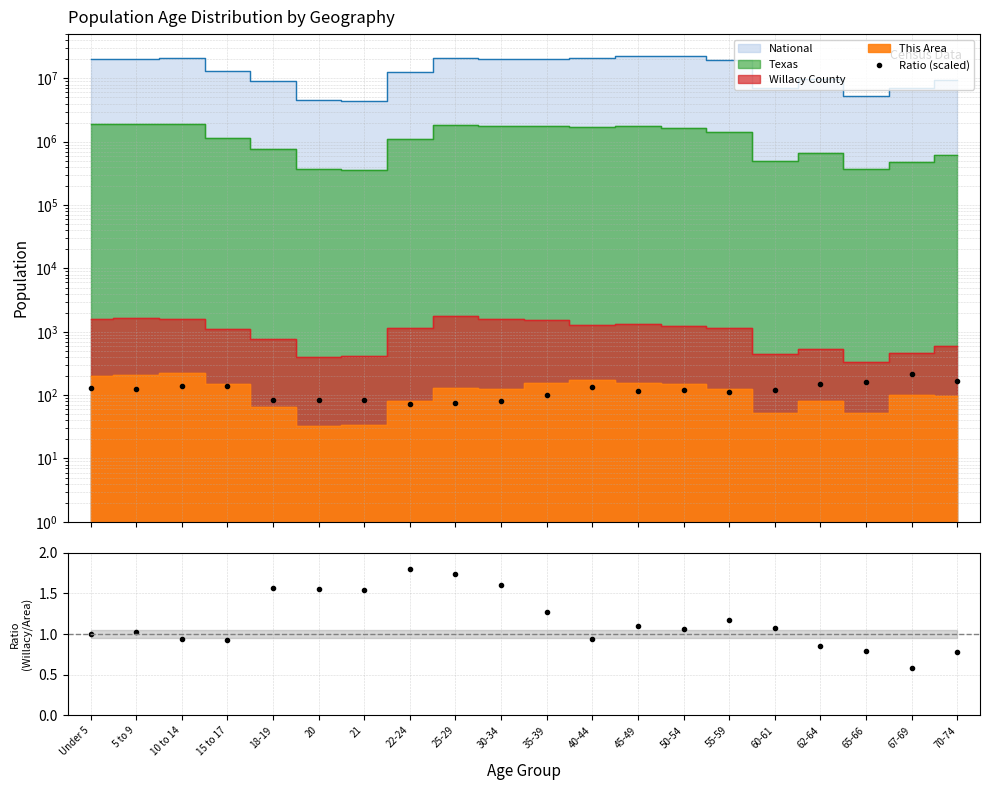

Reading left to right, extract all data points from this chart.

Ratio (scaled): 128.5	125.4	137.6	139.7	82.9	83.1	83.9	72.2	74.7	80.9	101.4	136.7	118.0	120.9	110.1	120.1	150.4	162.1	218.9	164.3
Willacy/This Area ratio: 1.0	1.0	0.9	0.9	1.6	1.6	1.5	1.8	1.7	1.6	1.3	0.9	1.1	1.1	1.2	1.1	0.9	0.8	0.6	0.8